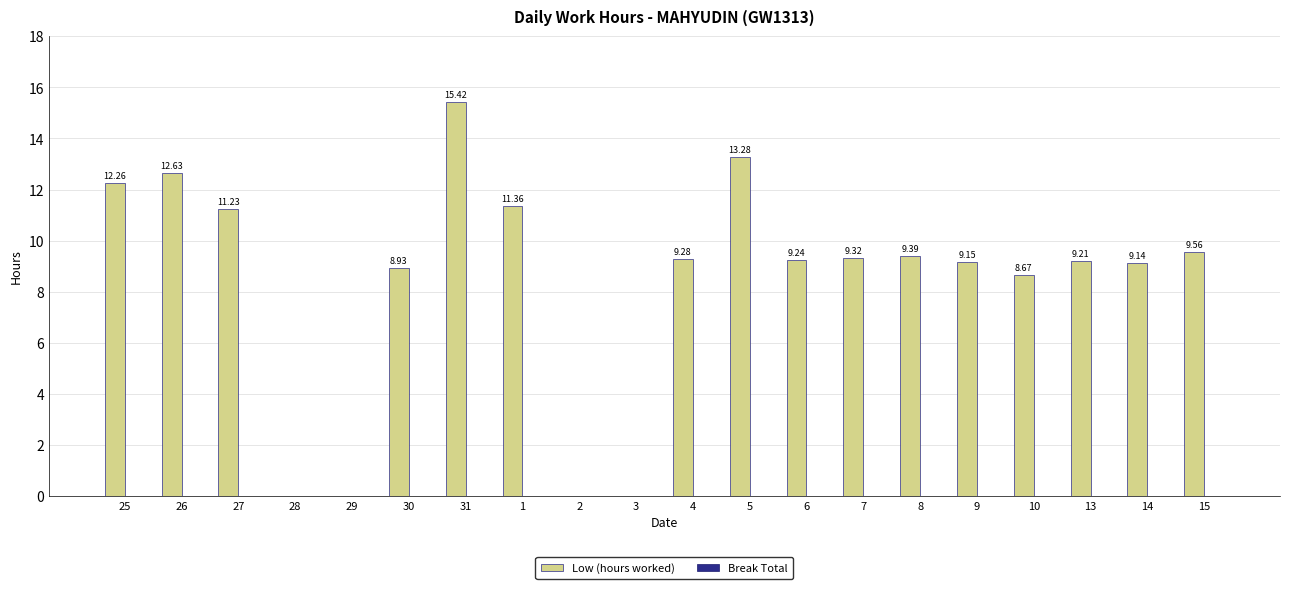

Which has a higher value, 2 or 14?

14